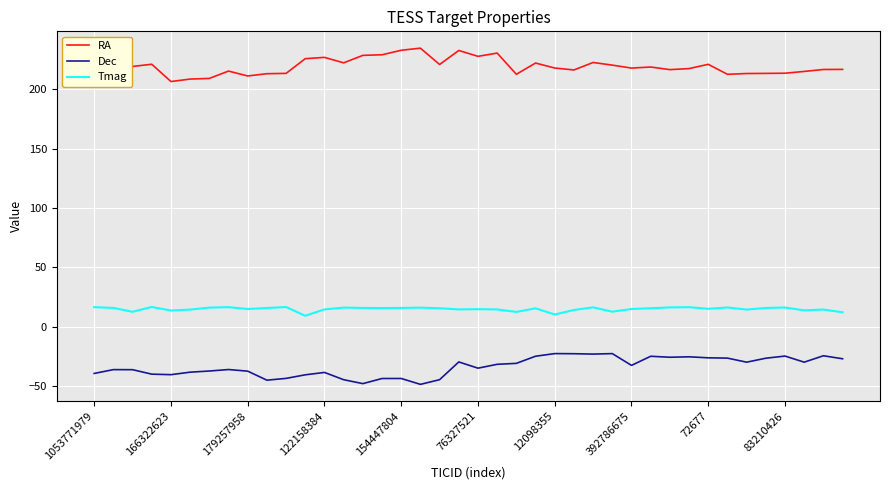

What is the minimum value shown in the chart?

-48.6